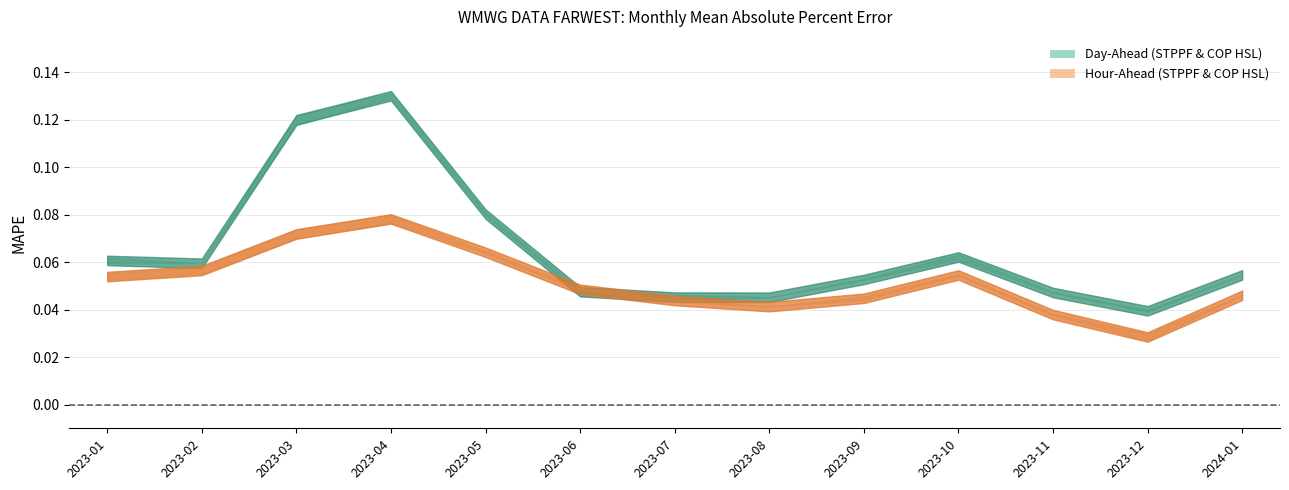

How many interior local valleys does the HA COP HSL series have?

2